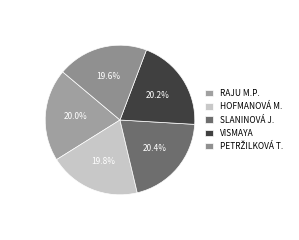

Does any single category account for the majority?

No